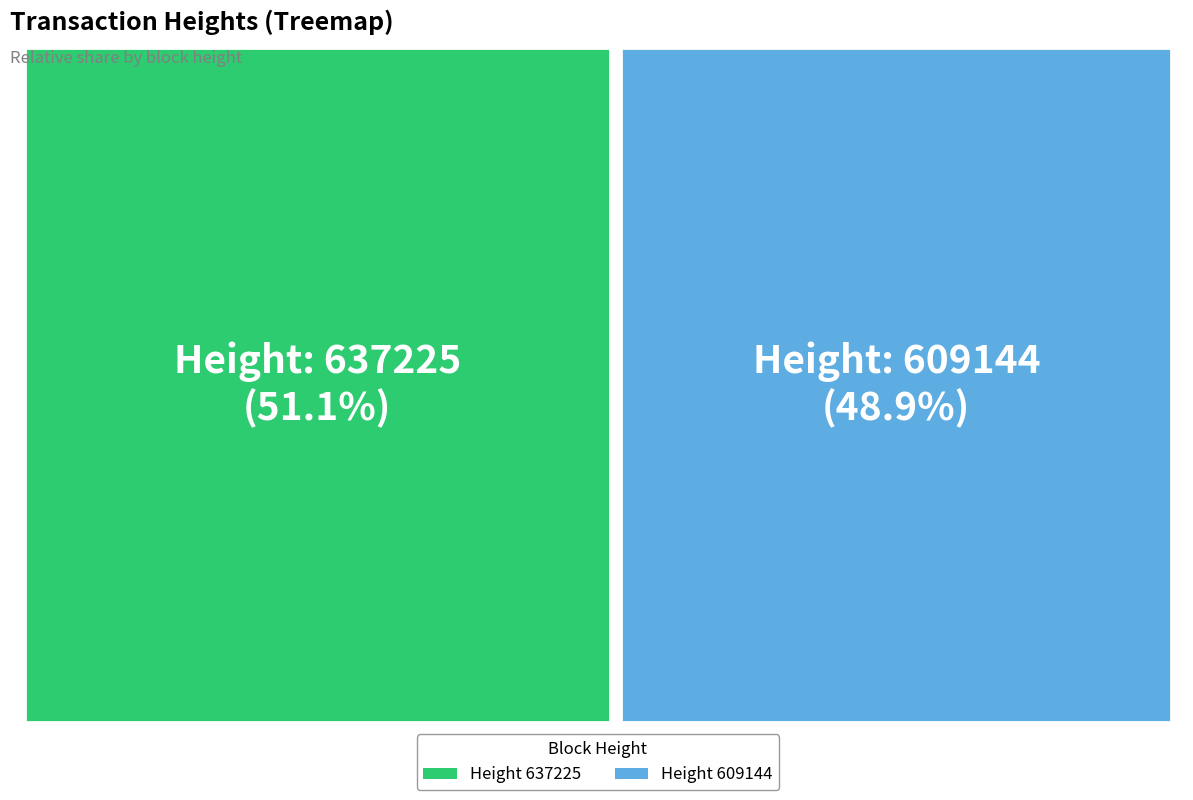

Do 609144 and 637225 together represent more than half of the pie?

Yes